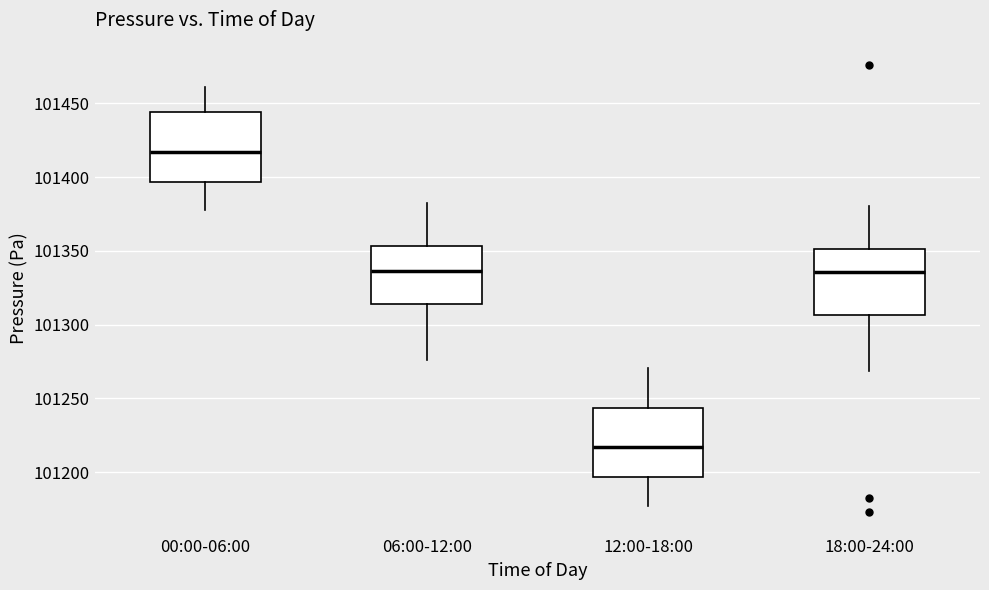

Reading left to right, transcribe this box plot: for each box, give where its median line is, the range the box spans, and where its two whiskers end, as read against the y-axis. The values are not printed on the chart, so give them approximately, as read against the axis.

00:00-06:00: median 101415, box 101395 to 101445, whiskers 101375 to 101460
06:00-12:00: median 101335, box 101315 to 101355, whiskers 101275 to 101380
12:00-18:00: median 101215, box 101195 to 101245, whiskers 101175 to 101270
18:00-24:00: median 101335, box 101305 to 101350, whiskers 101270 to 101380